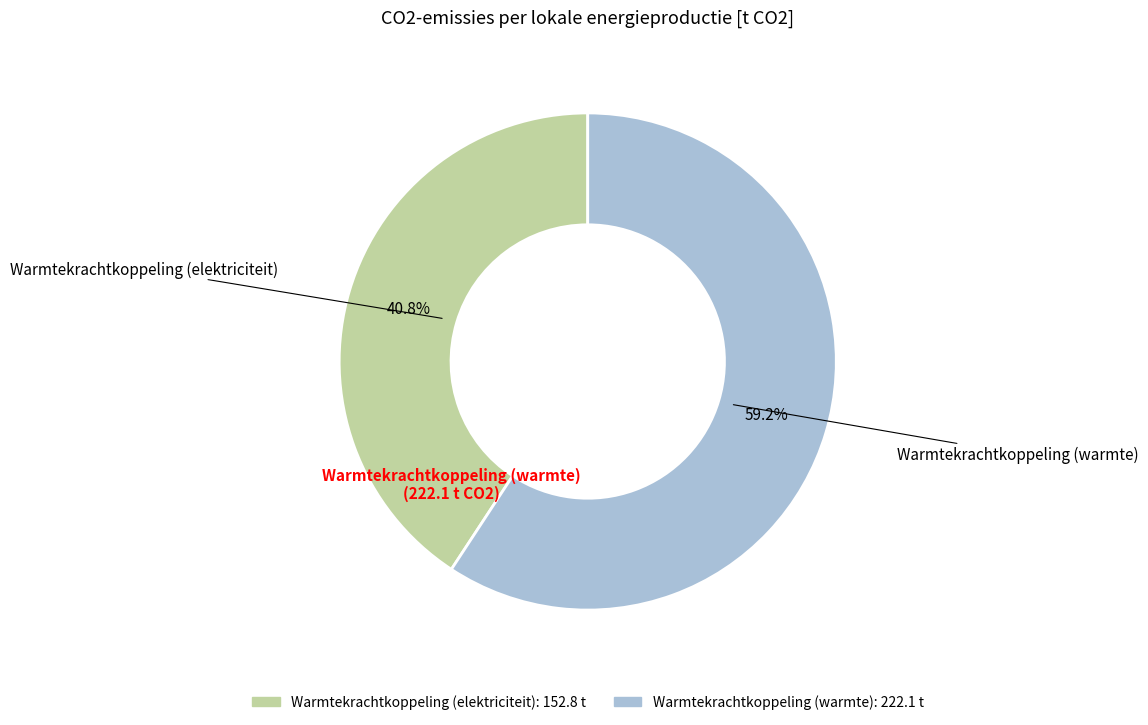

Does any single category account for the majority?

Yes